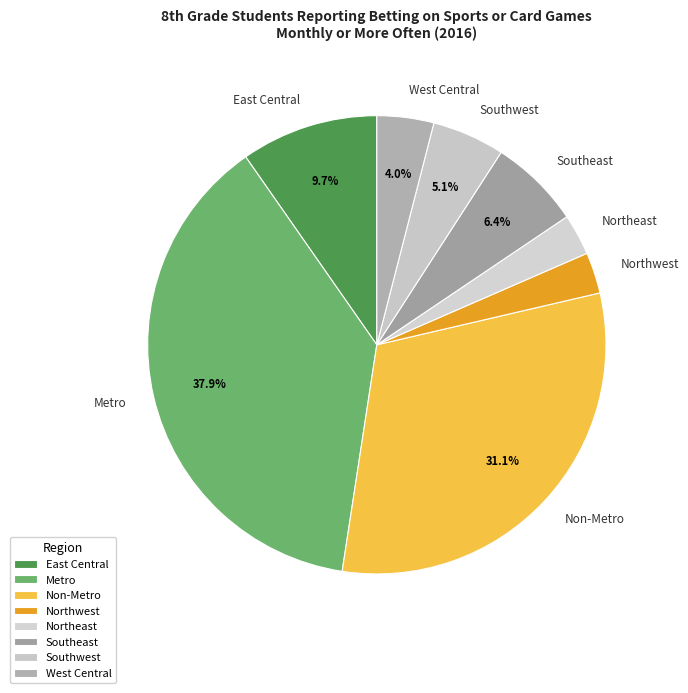

Is there any slice that represents more than half of the pie?

No